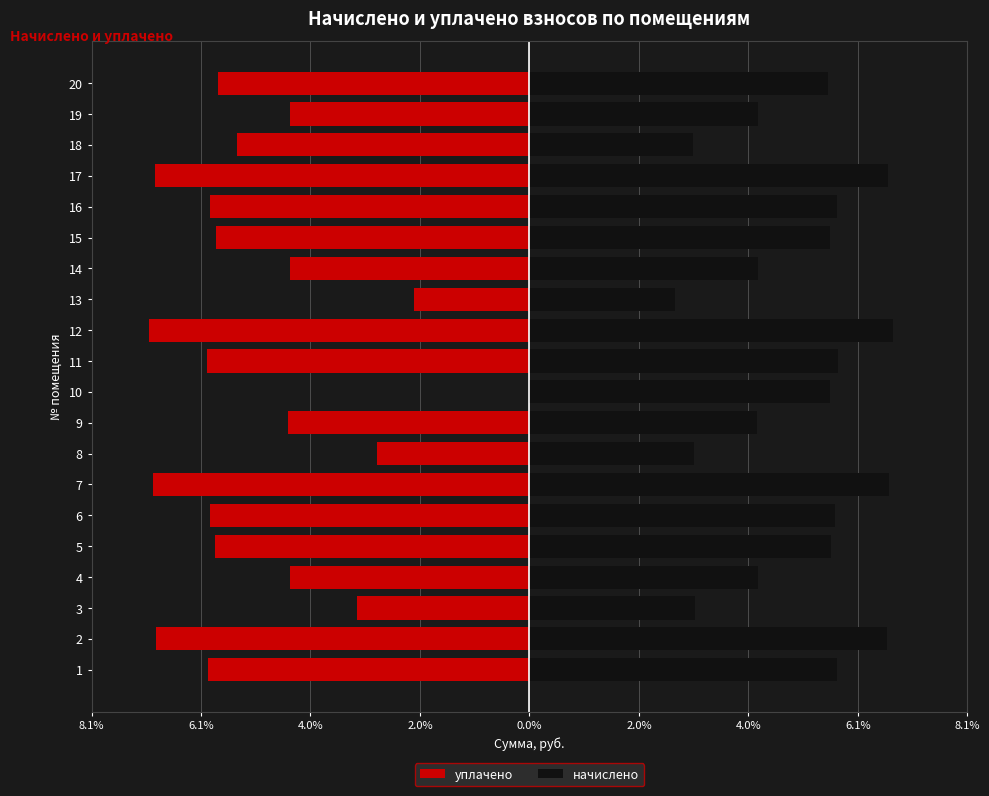

List the series in order of their peak value, highest first.

начислено, уплачено